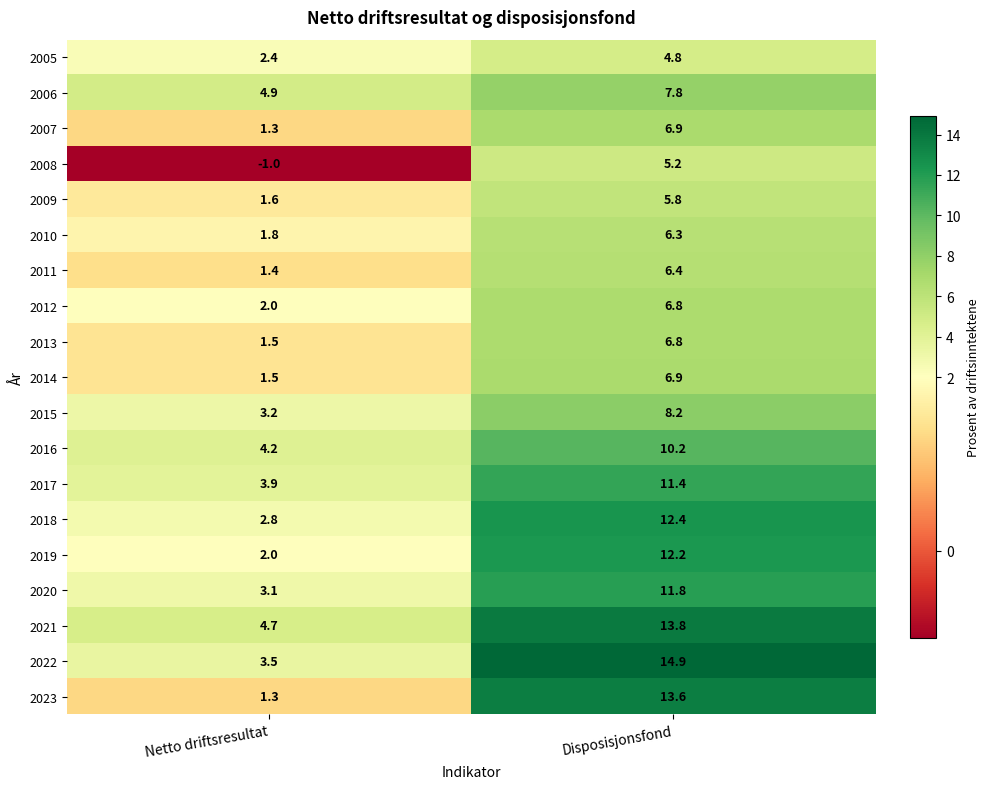

What is the minimum value for 2008?

-1.0